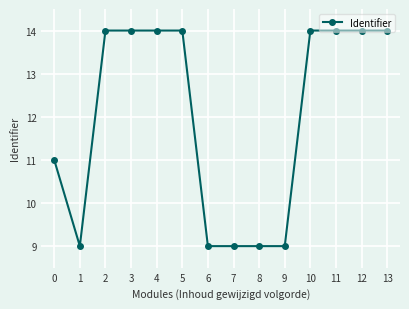

Is it true that the value at 13 is 14?

True